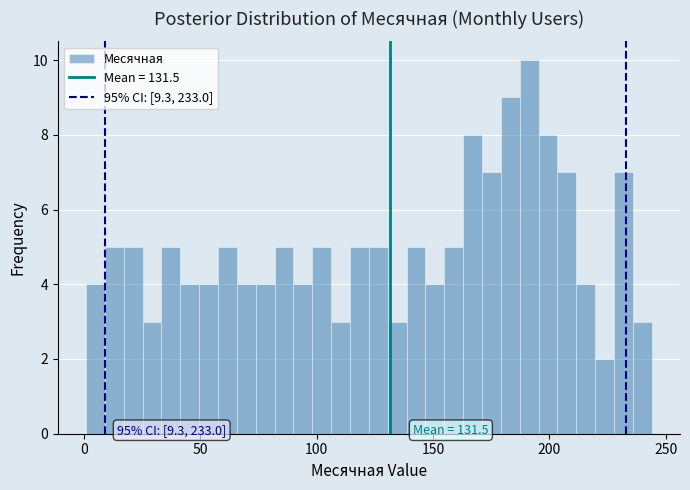

Read against the x-axis, roughly where is the centre of the tallest bar?

190